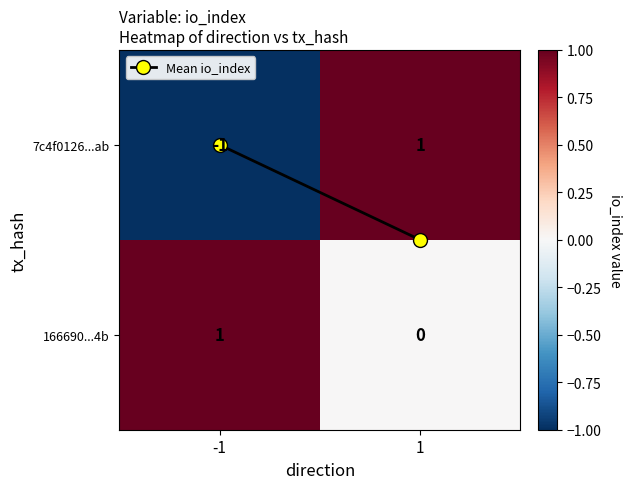

Which series has the widest spread of values?

7c4f0126...ab